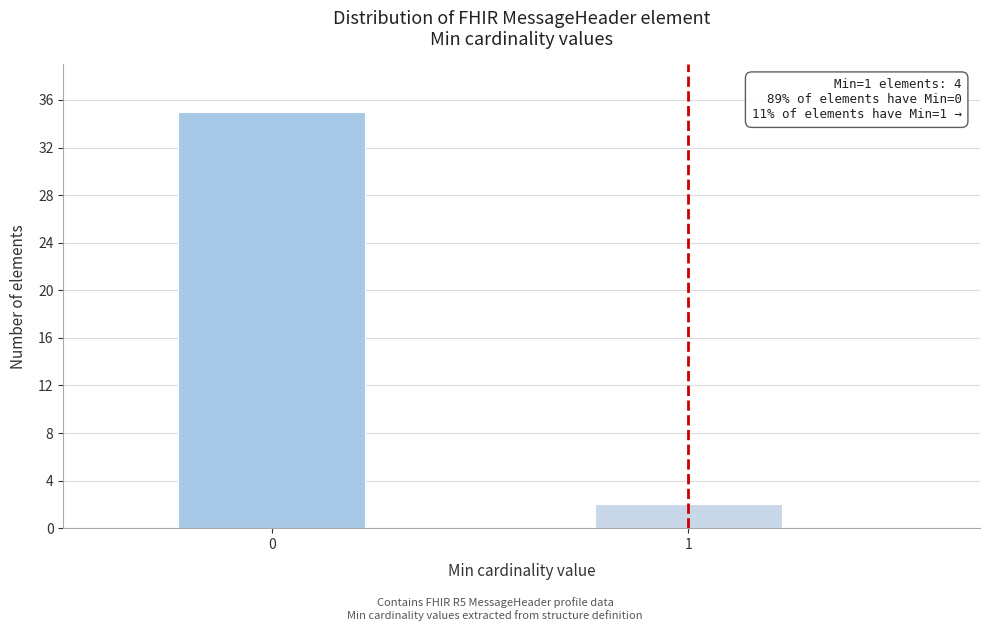

Reading left to right, what are all the values shown in this chart?

0=35	1=2